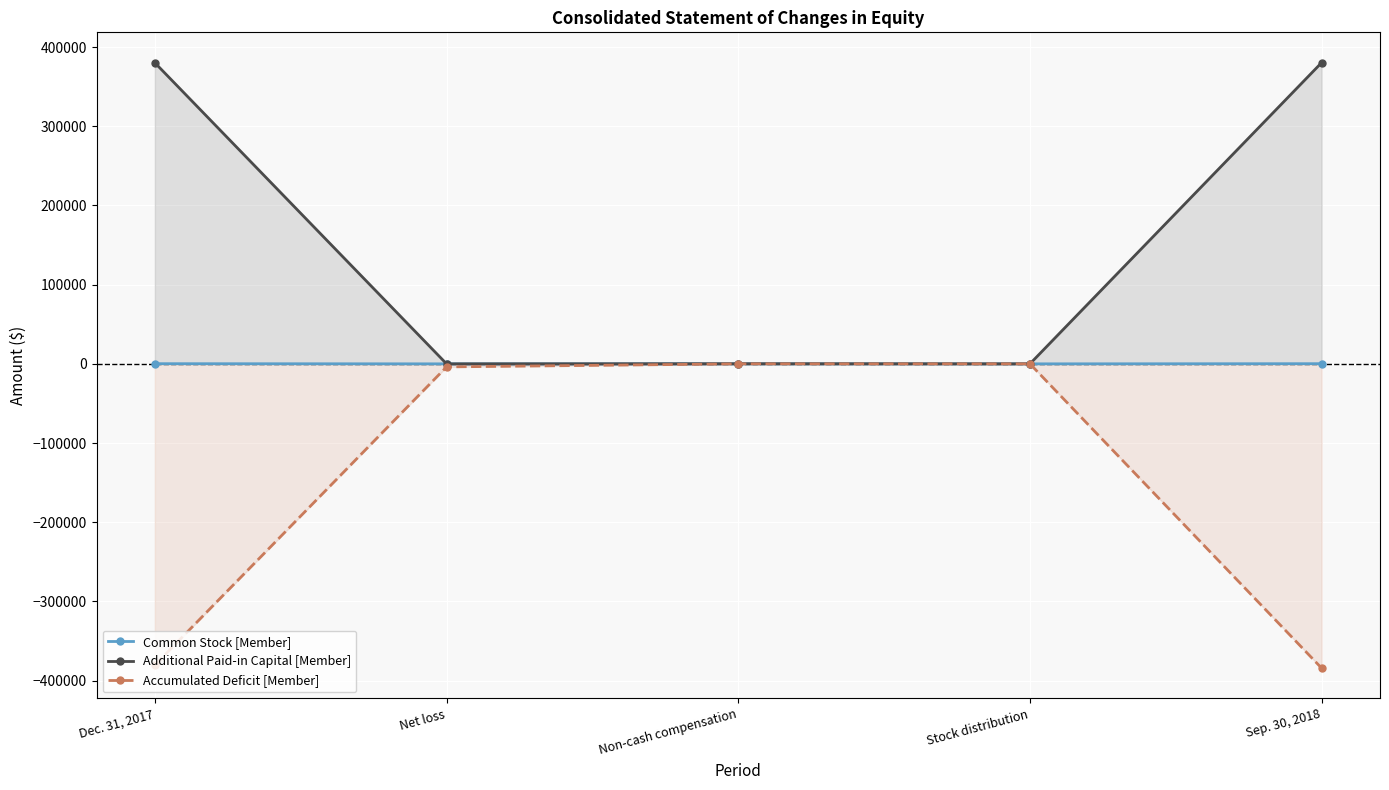

What is the difference between the Additional Paid-in Capital [Member] values at Stock distribution and Net loss?

32